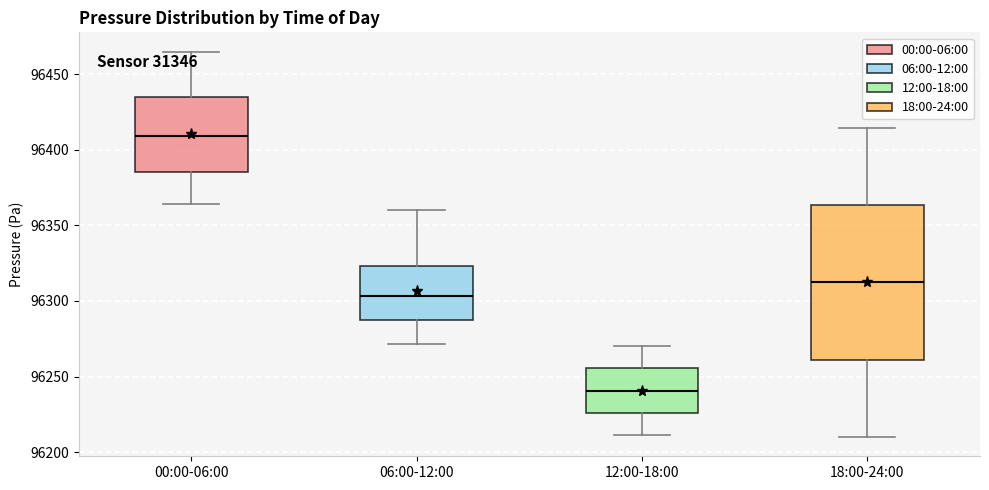

Reading left to right, read every box against the y-axis: the position of its median line, the range the box covers, and the ends of its whiskers. The values are not printed on the chart, so give them approximately, as read against the axis.

00:00-06:00: median 96410, box 96385 to 96435, whiskers 96365 to 96465
06:00-12:00: median 96305, box 96285 to 96325, whiskers 96270 to 96360
12:00-18:00: median 96240, box 96225 to 96255, whiskers 96210 to 96270
18:00-24:00: median 96310, box 96260 to 96365, whiskers 96210 to 96415